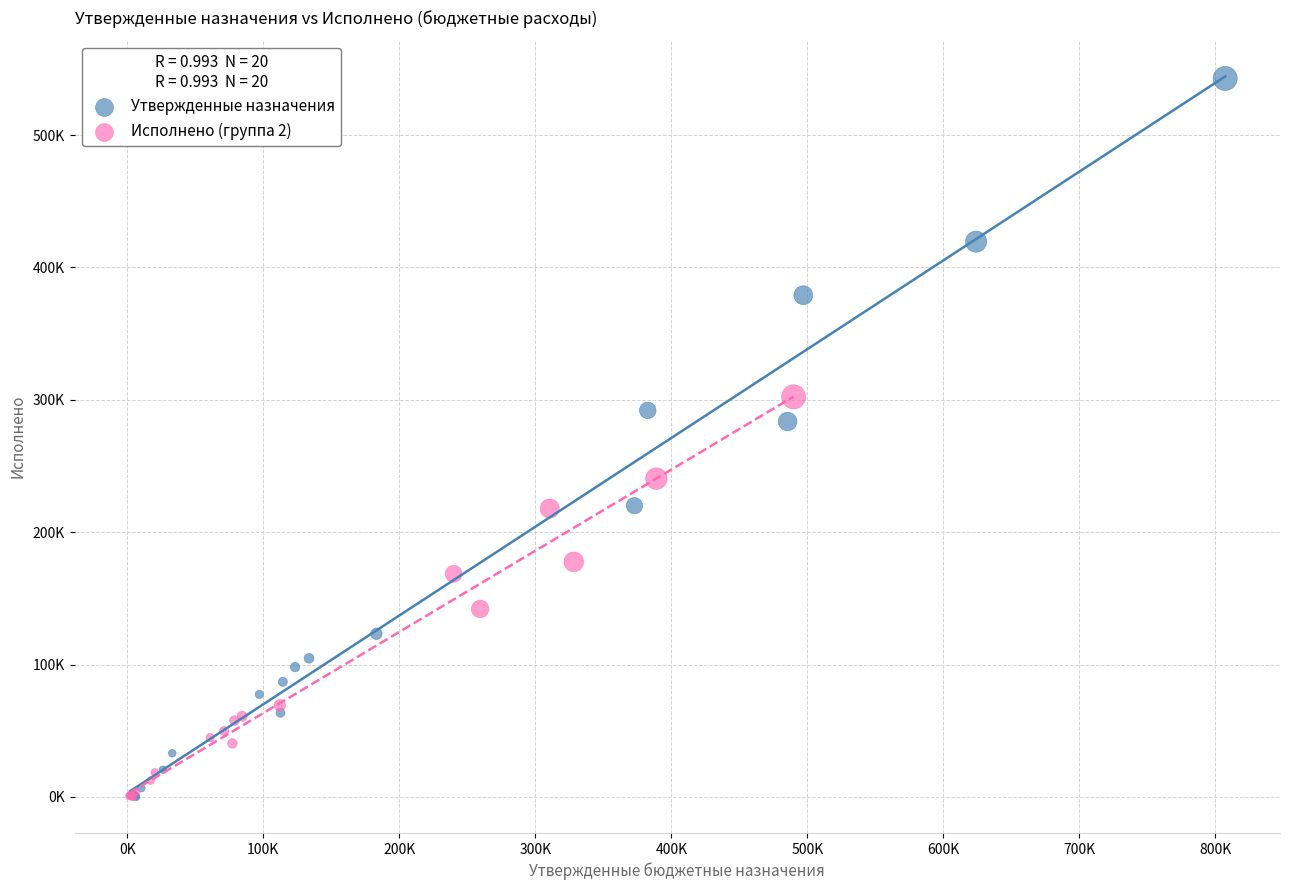

Which series has the largest Y range (max minus min)?

Утвержденные назначения